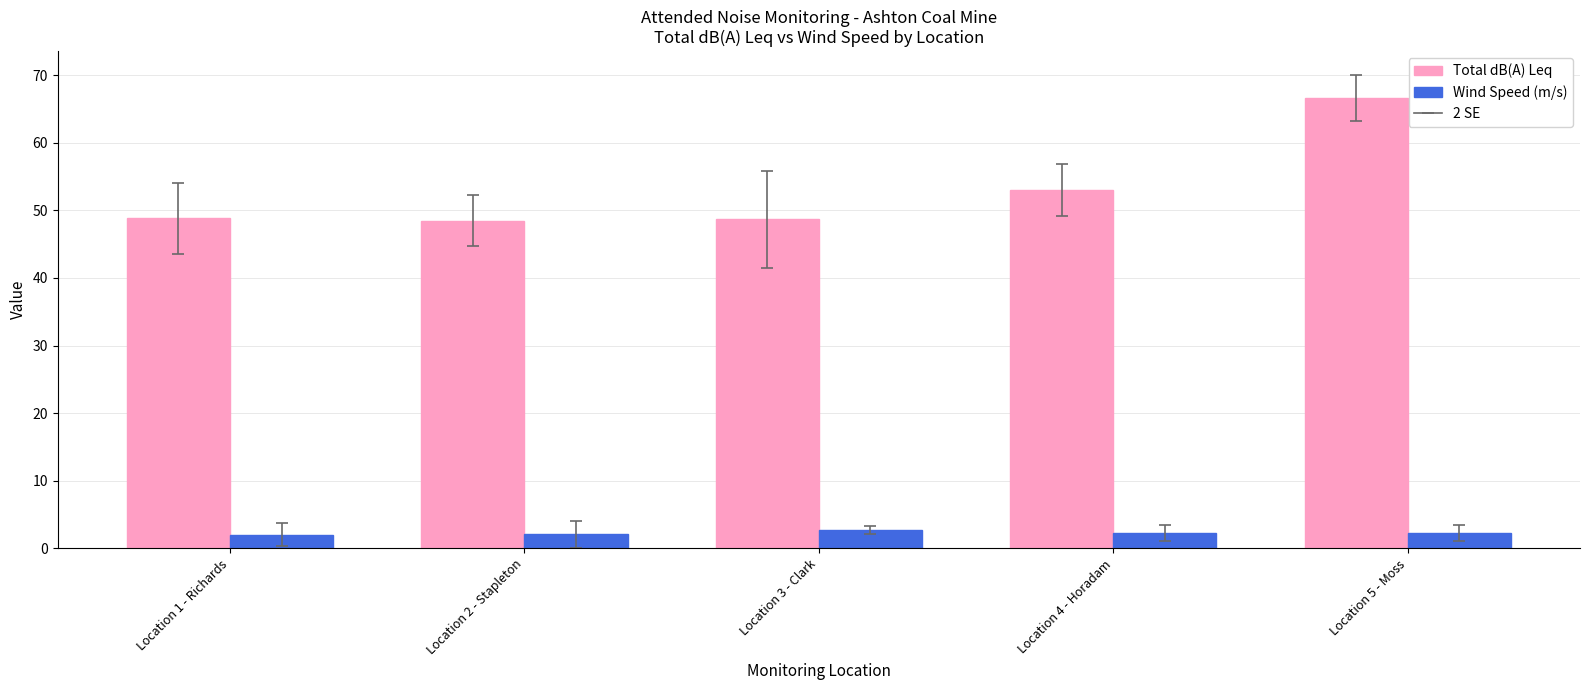

Is the value of Total dB(A) Leq at Location 2 - Stapleton greater than the value of Wind Speed (m/s) at Location 5 - Moss?

Yes